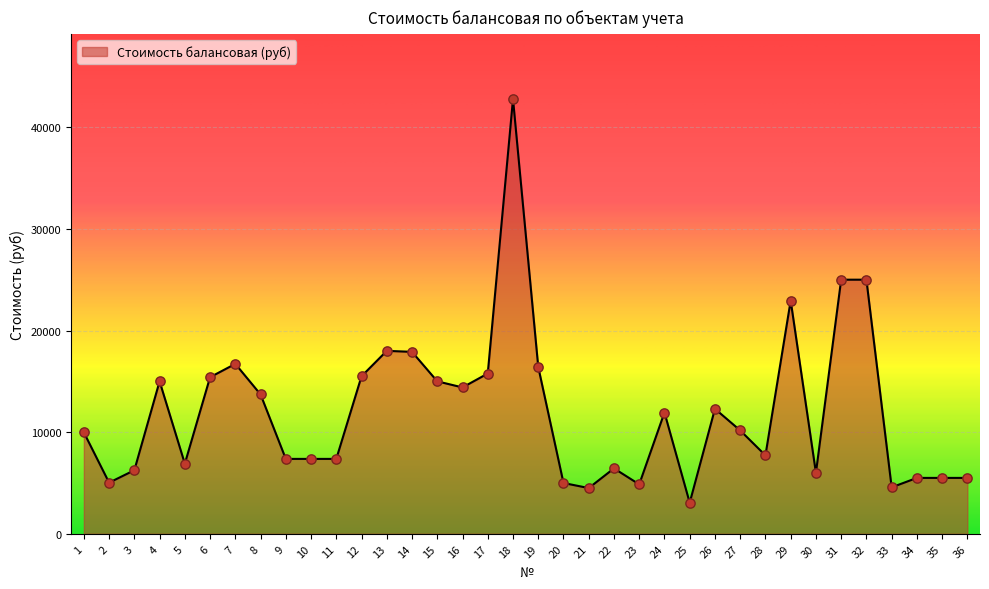

Which has a higher value, 6 or 22?

6